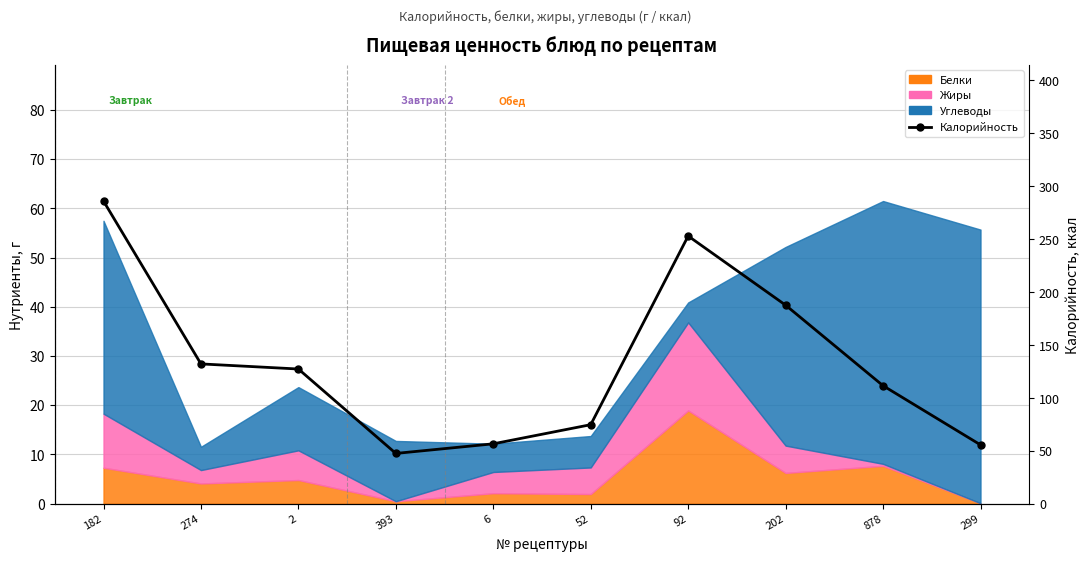

Is it true that the value at 52 is 74.7?

True